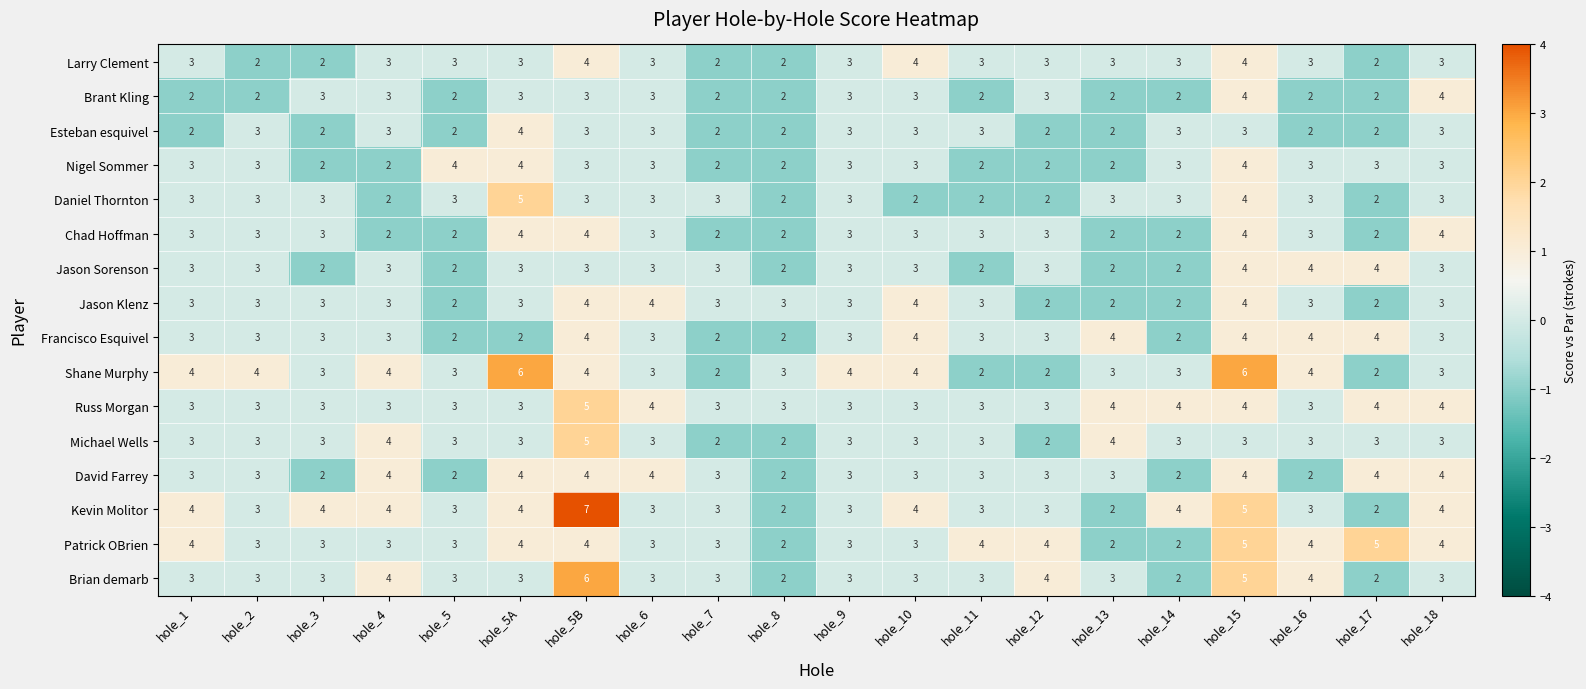

Which category has the highest value across all series?

hole_5B